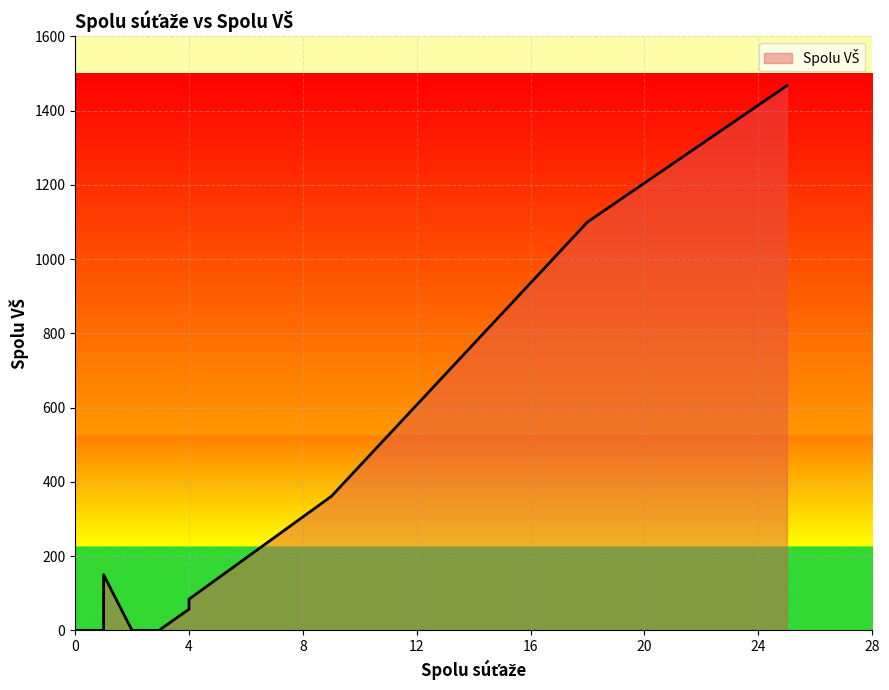

How many lines are shown in the chart?

1